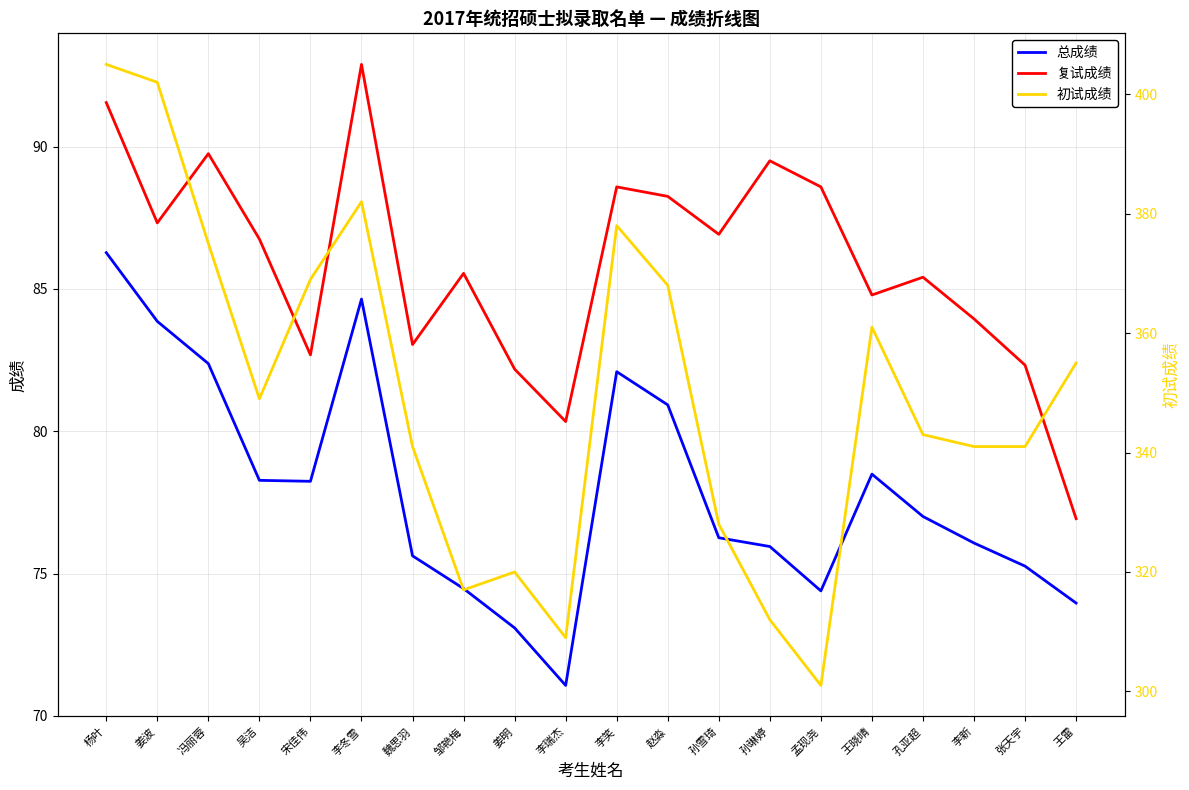

In 复试成绩, how many points are lower than both neighbors (excluding endpoints)?

6